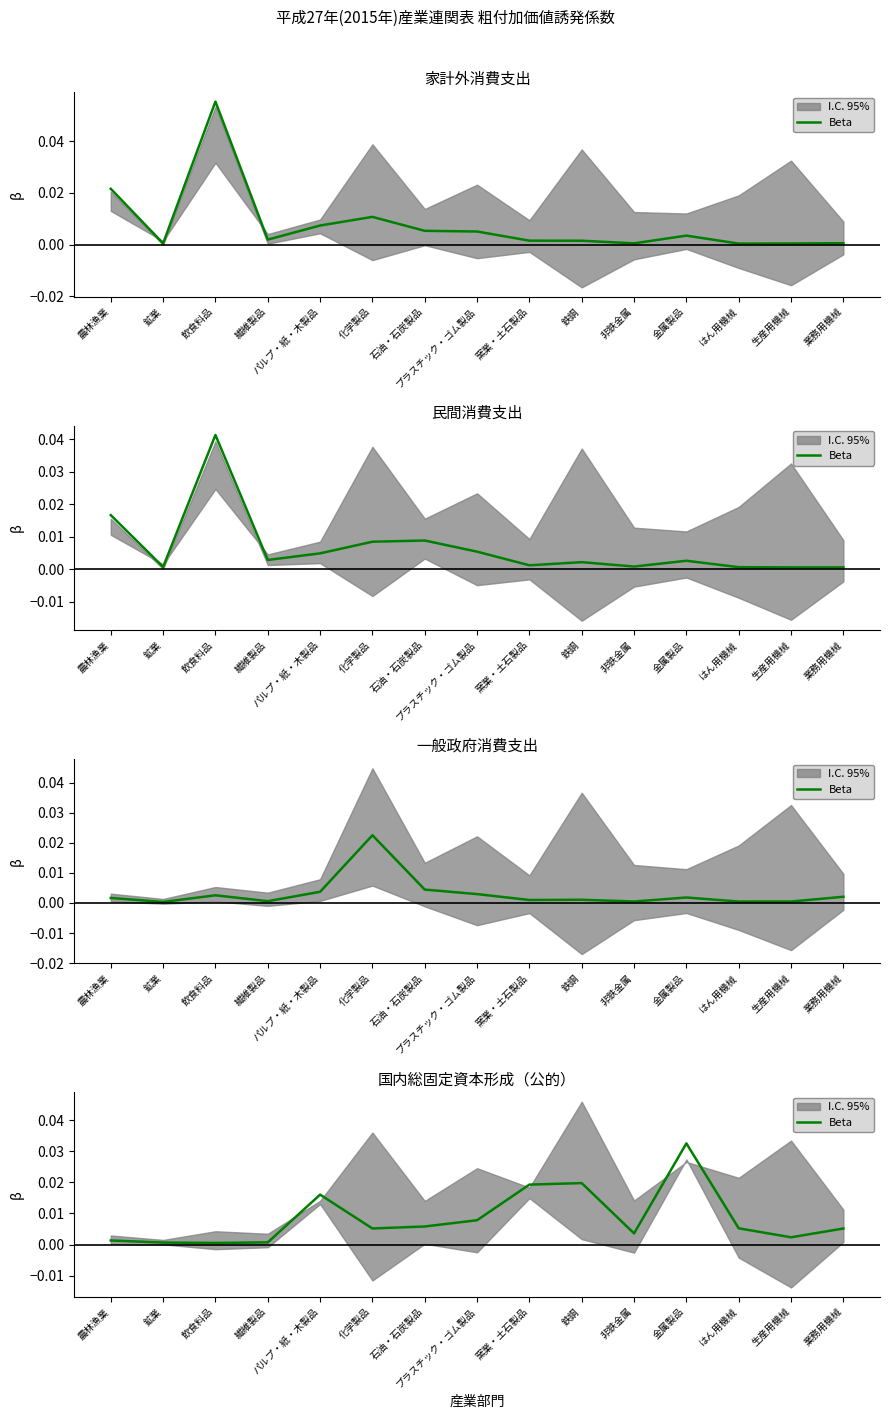

Is this an area chart (filled region under the line)?

No